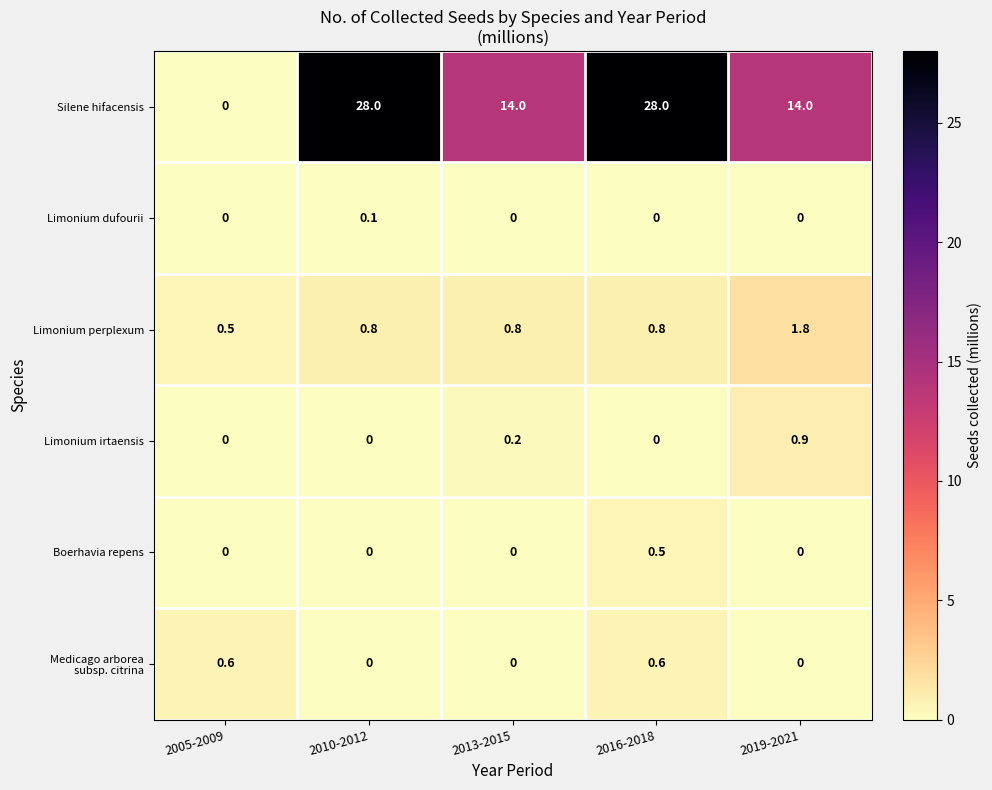

What is the greatest value displayed?

28.0